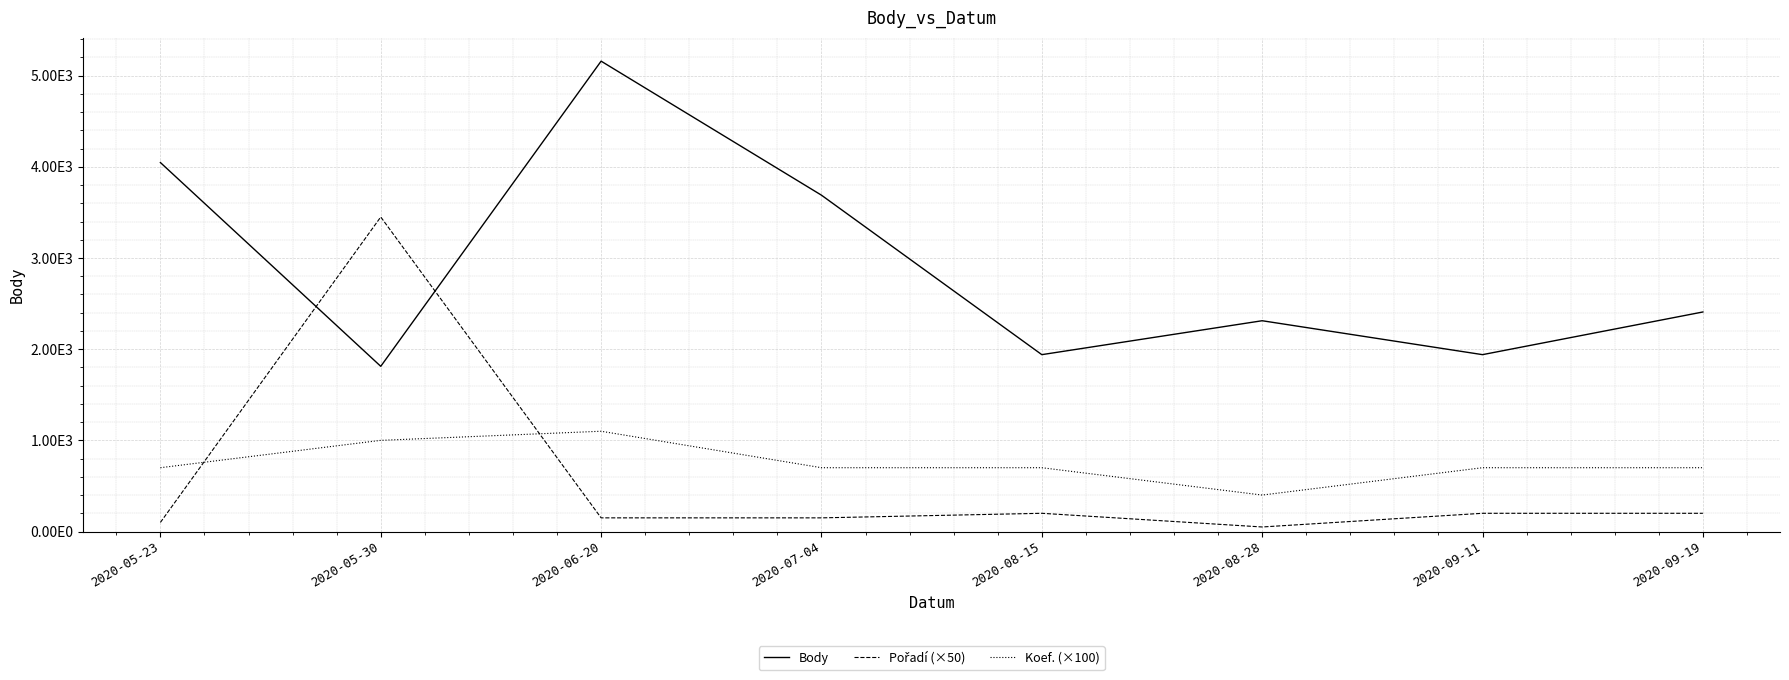

Does the chart have visible grid lines?

Yes